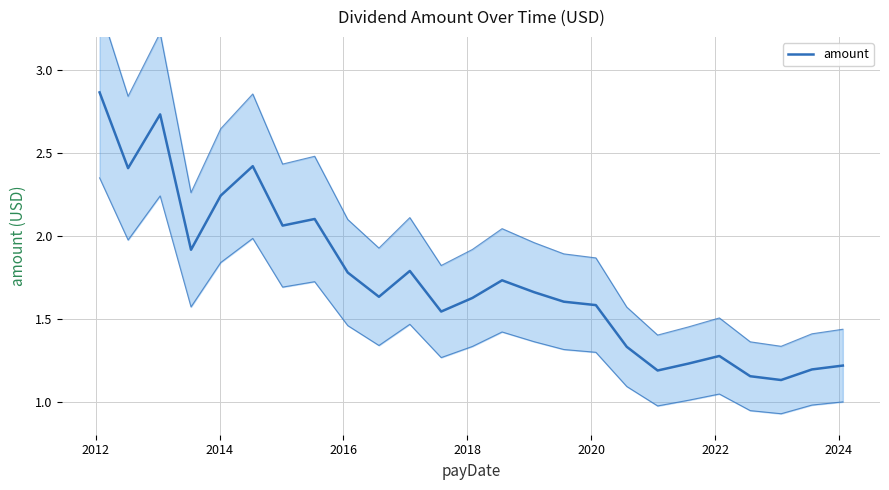

How many series are shown in this chart?

1